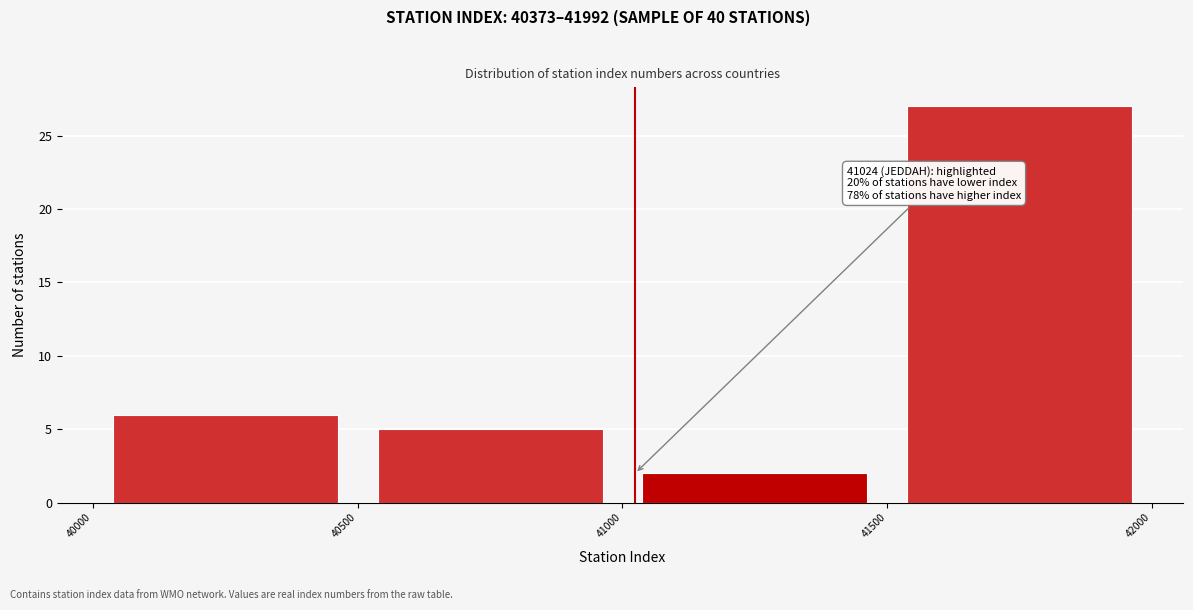

Over which range of the x-axis is the bar tallest?

41500 to 42000